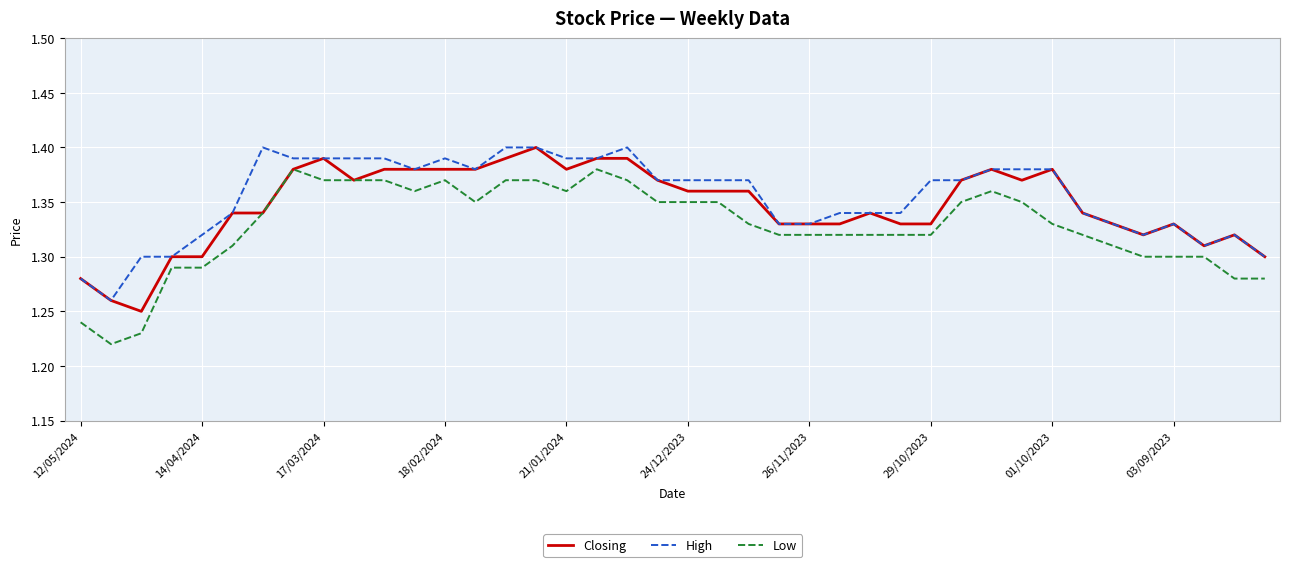

True or false: Low and High cross at least once.

False